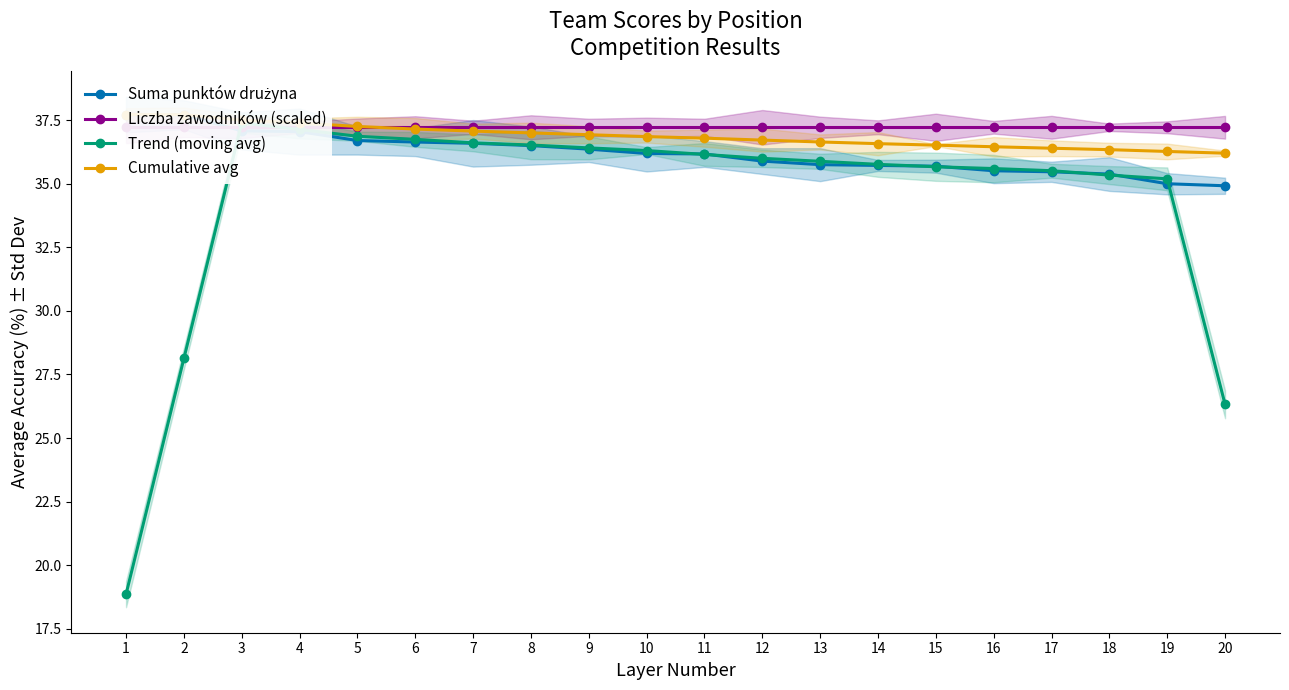

List the labels in order of Cumulative avg value, largest first.

1, 2, 3, 4, 5, 6, 7, 8, 9, 10, 11, 12, 13, 14, 15, 16, 17, 18, 19, 20